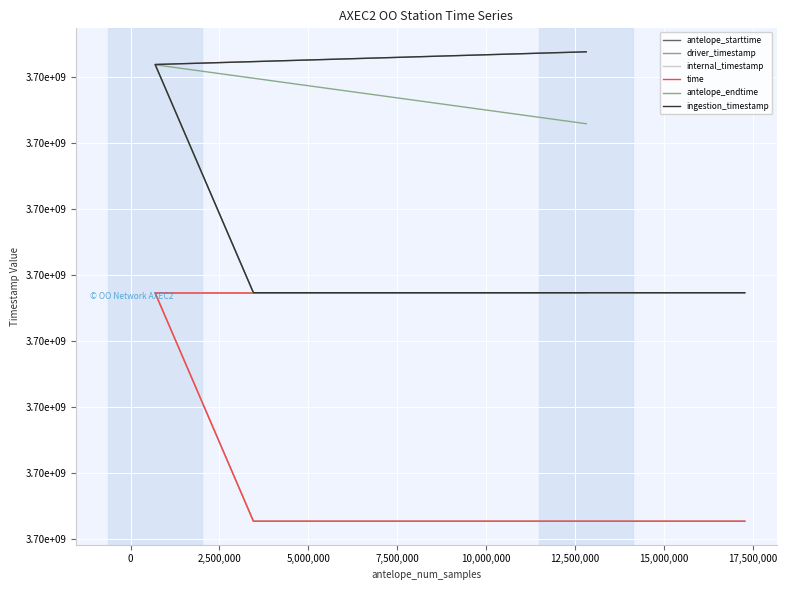

True or false: ingestion_timestamp and antelope_endtime intersect in this chart.

False